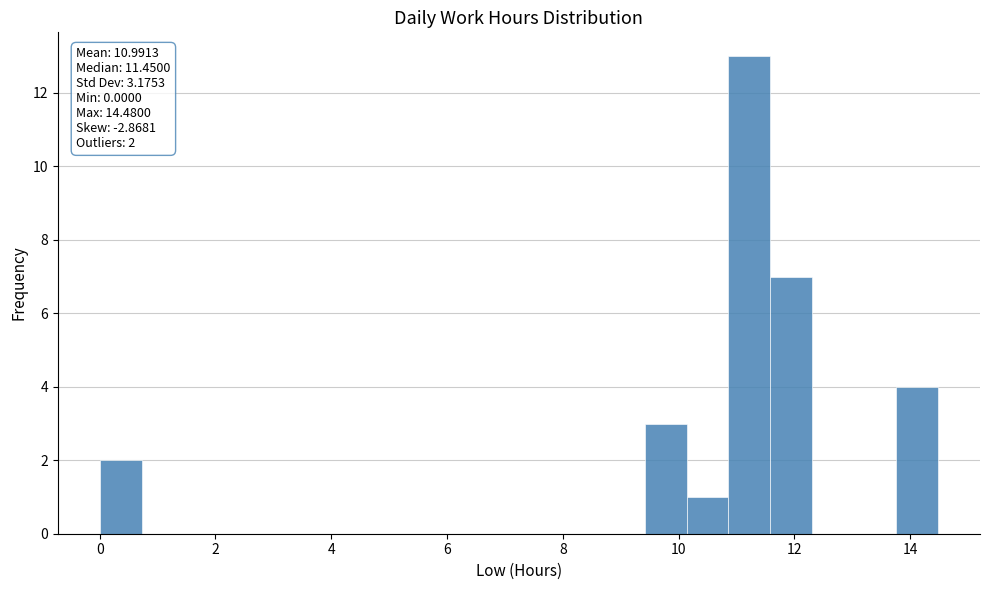

Read against the x-axis, roughly where is the centre of the tallest bar?

11.2